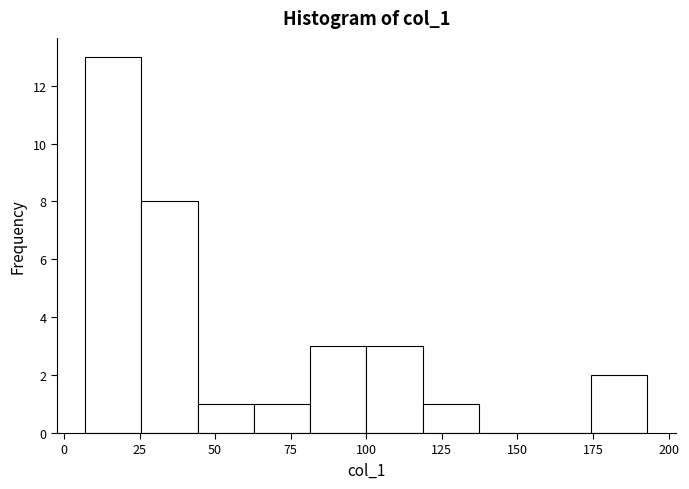

Read against the x-axis, roughly where is the centre of the tallest bar?

15